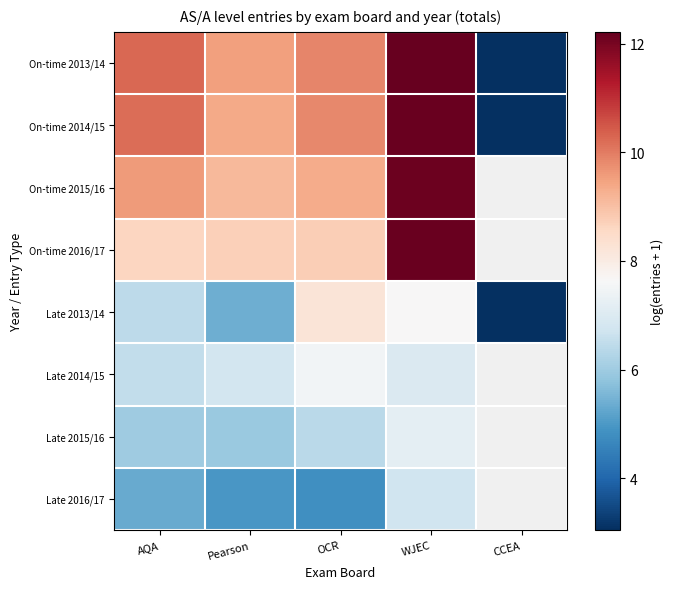

Which series has the largest range (max minus min)?

On-time 2013/14